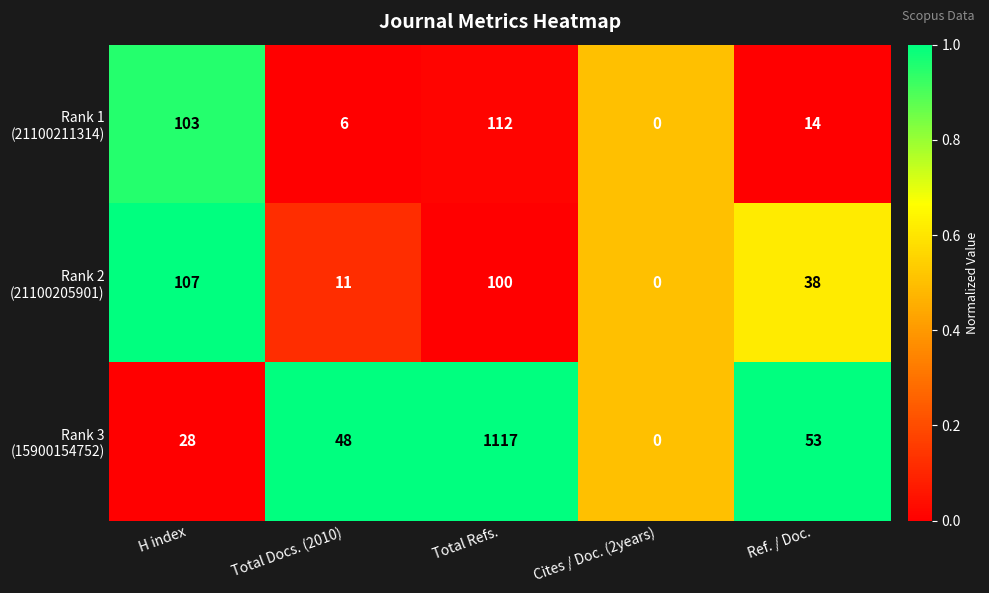

How many categories are shown in the chart?

5